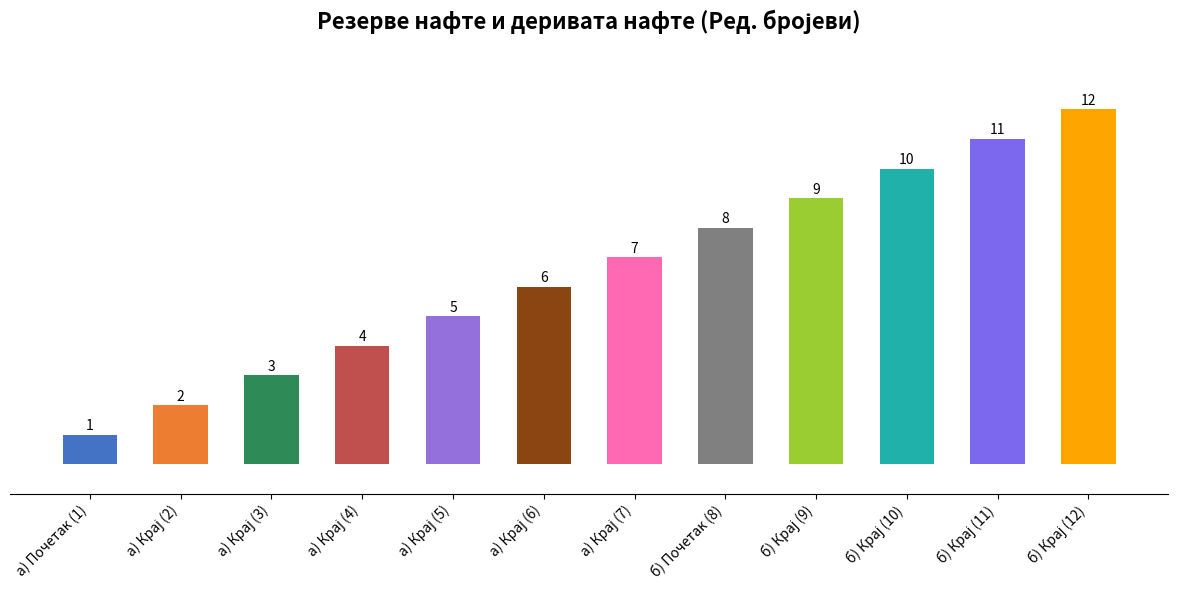

What is the sum of all values?

78